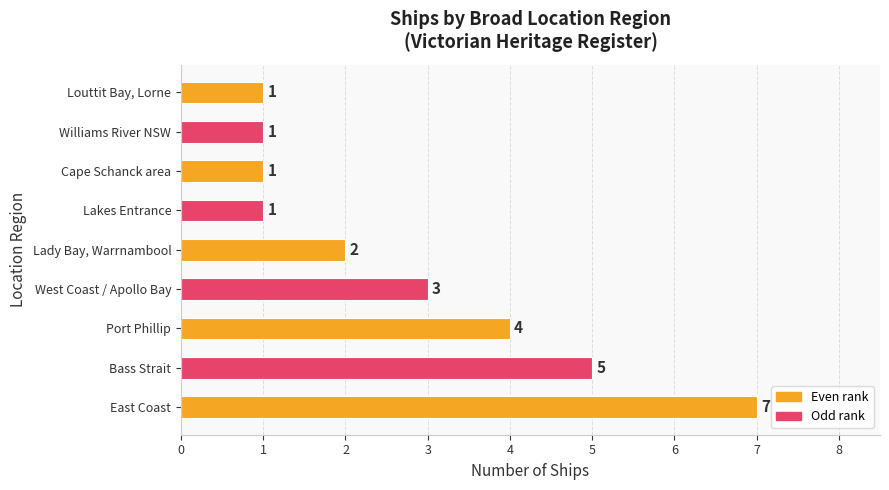

What is the average value?

3